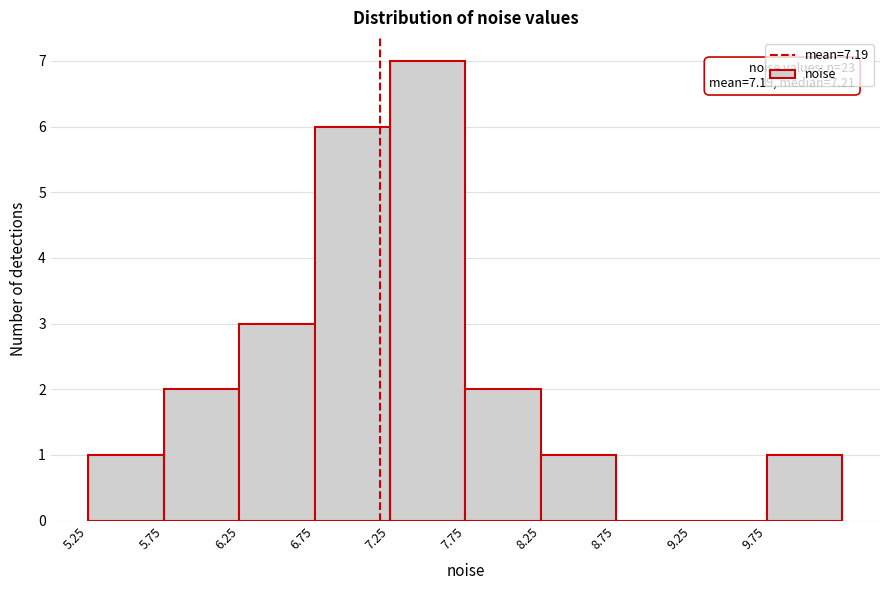

Which range on the x-axis has the tallest bar?

7.25 to 7.75